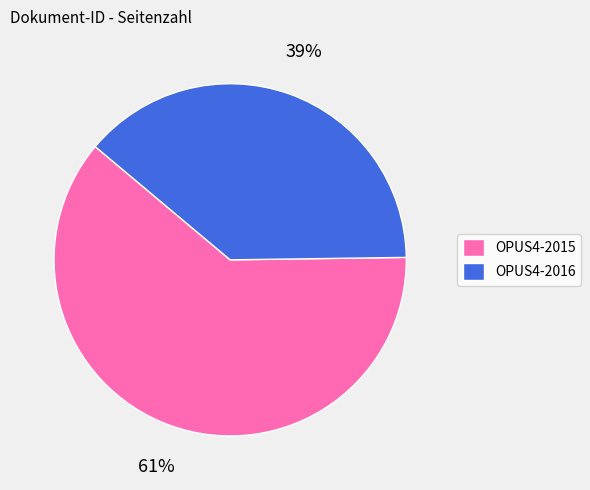

Does OPUS4-2016 represent more than half of the total?

No